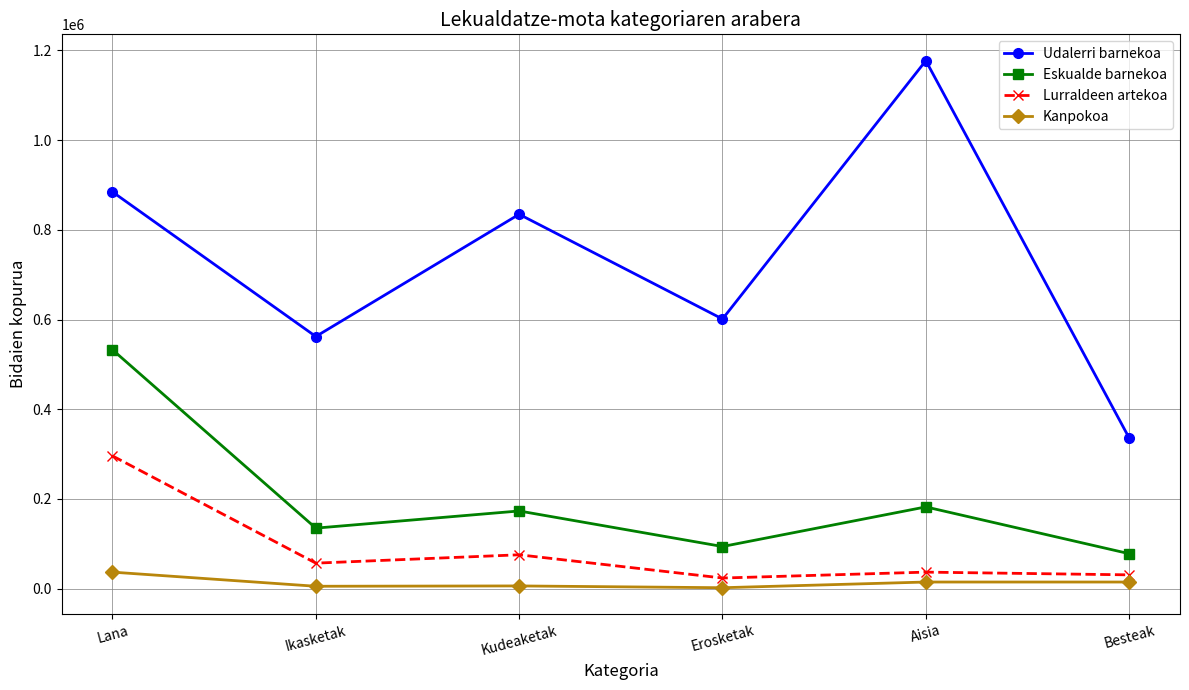

What is the difference between the Lurraldeen artekoa values at Ikasketak and Lana?

239118